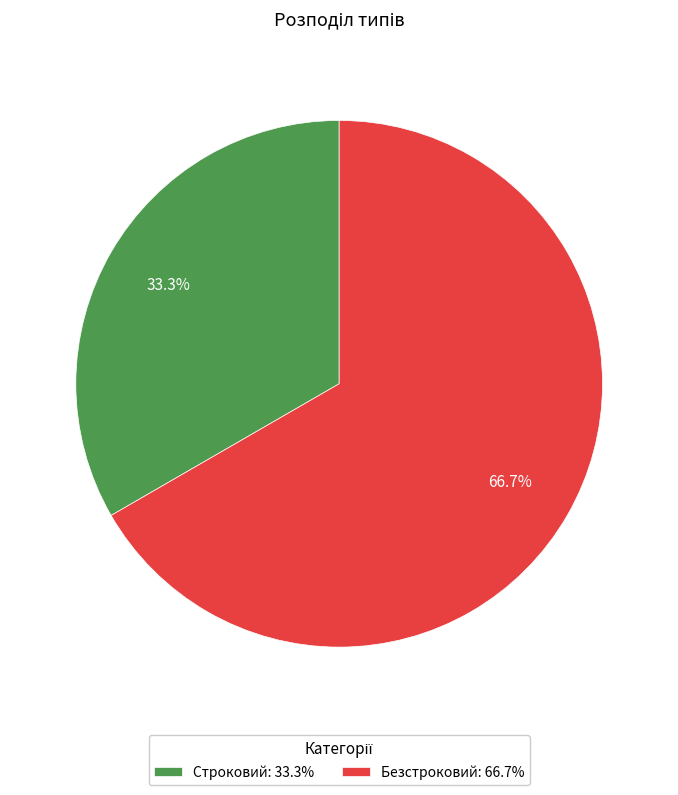

Rank the categories by value from lowest to highest.

Строковий, Безстроковий